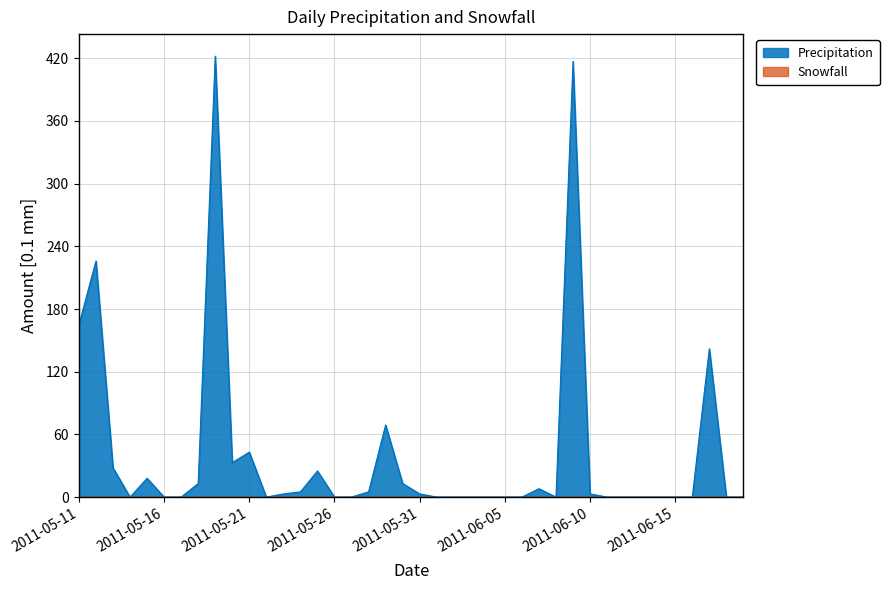

What is the sum of all values?

1641